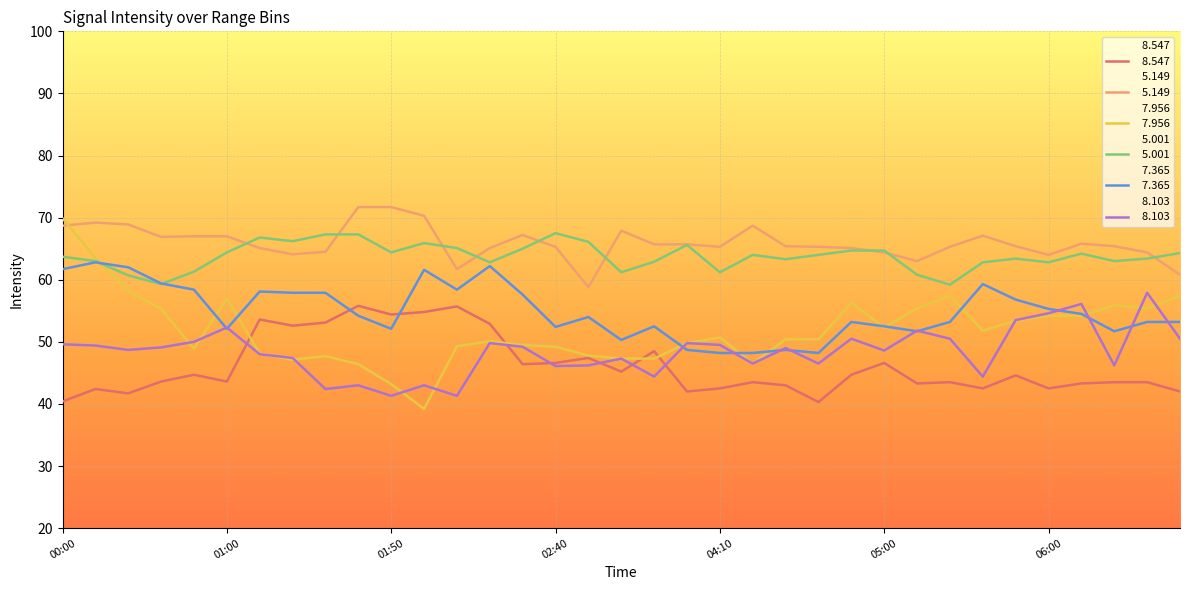

Reading left to right, extract all data points from this chart.

  8.547: 00:00=40.4	00:10=42.4	00:20=41.7	00:30=43.6	00:40=44.7	01:00=43.6	01:10=53.6	01:20=52.6	01:30=53.1	01:40=55.8	01:50=54.4	02:00=54.8	02:10=55.7	02:20=52.9	02:30=46.4	02:40=46.6	03:10=47.4	03:20=45.2	03:50=48.5	04:00=42.0	04:10=42.5	04:20=43.5	04:30=43.0	04:40=40.3	04:50=44.7	05:00=46.6	05:10=43.3	05:20=43.5	05:30=42.5	05:40=44.6	06:00=42.5	06:10=43.3	06:20=43.5	06:30=43.5	06:40=42.0
  5.149: 00:00=68.7	00:10=69.2	00:20=68.9	00:30=66.9	00:40=67.0	01:00=67.0	01:10=65.1	01:20=64.1	01:30=64.5	01:40=71.7	01:50=71.7	02:00=70.3	02:10=61.7	02:20=65.1	02:30=67.2	02:40=65.3	03:10=58.8	03:20=67.9	03:50=65.7	04:00=65.7	04:10=65.3	04:20=68.7	04:30=65.4	04:40=65.3	04:50=65.1	05:00=64.4	05:10=63.0	05:20=65.3	05:30=67.1	05:40=65.4	06:00=64.0	06:10=65.8	06:20=65.4	06:30=64.4	06:40=60.8
  7.956: 00:00=69.9	00:10=63.5	00:20=58.2	00:30=55.3	00:40=48.9	01:00=57.0	01:10=48.1	01:20=47.1	01:30=47.7	01:40=46.4	01:50=43.2	02:00=39.2	02:10=49.3	02:20=50.1	02:30=49.5	02:40=49.2	03:10=47.8	03:20=47.3	03:50=47.3	04:00=49.8	04:10=50.7	04:20=46.5	04:30=50.4	04:40=50.4	04:50=56.3	05:00=52.3	05:10=55.4	05:20=57.4	05:30=51.8	05:40=53.4	06:00=54.2	06:10=54.2	06:20=55.9	06:30=55.4	06:40=57.4
  5.001: 00:00=63.7	00:10=63.0	00:20=60.7	00:30=59.3	00:40=61.3	01:00=64.4	01:10=66.8	01:20=66.2	01:30=67.3	01:40=67.3	01:50=64.4	02:00=65.9	02:10=65.1	02:20=62.8	02:30=65.0	02:40=67.5	03:10=66.1	03:20=61.2	03:50=62.9	04:00=65.6	04:10=61.2	04:20=64.0	04:30=63.3	04:40=64.0	04:50=64.7	05:00=64.7	05:10=60.8	05:20=59.2	05:30=62.8	05:40=63.4	06:00=62.8	06:10=64.2	06:20=63.0	06:30=63.4	06:40=64.3
  7.365: 00:00=61.7	00:10=62.8	00:20=62.0	00:30=59.4	00:40=58.4	01:00=52.1	01:10=58.1	01:20=57.9	01:30=57.9	01:40=54.2	01:50=52.1	02:00=61.6	02:10=58.4	02:20=62.2	02:30=57.6	02:40=52.4	03:10=54.0	03:20=50.3	03:50=52.5	04:00=48.7	04:10=48.2	04:20=48.2	04:30=48.7	04:40=48.2	04:50=53.2	05:00=52.5	05:10=51.7	05:20=53.2	05:30=59.3	05:40=56.8	06:00=55.3	06:10=54.5	06:20=51.7	06:30=53.2	06:40=53.2
  8.103: 00:00=49.6	00:10=49.4	00:20=48.7	00:30=49.1	00:40=50.0	01:00=52.3	01:10=48.0	01:20=47.4	01:30=42.4	01:40=43.0	01:50=41.3	02:00=43.0	02:10=41.3	02:20=49.8	02:30=49.2	02:40=46.1	03:10=46.2	03:20=47.3	03:50=44.4	04:00=49.8	04:10=49.5	04:20=46.5	04:30=49.0	04:40=46.5	04:50=50.5	05:00=48.6	05:10=51.8	05:20=50.5	05:30=44.4	05:40=53.5	06:00=54.6	06:10=56.1	06:20=46.2	06:30=57.9	06:40=50.5